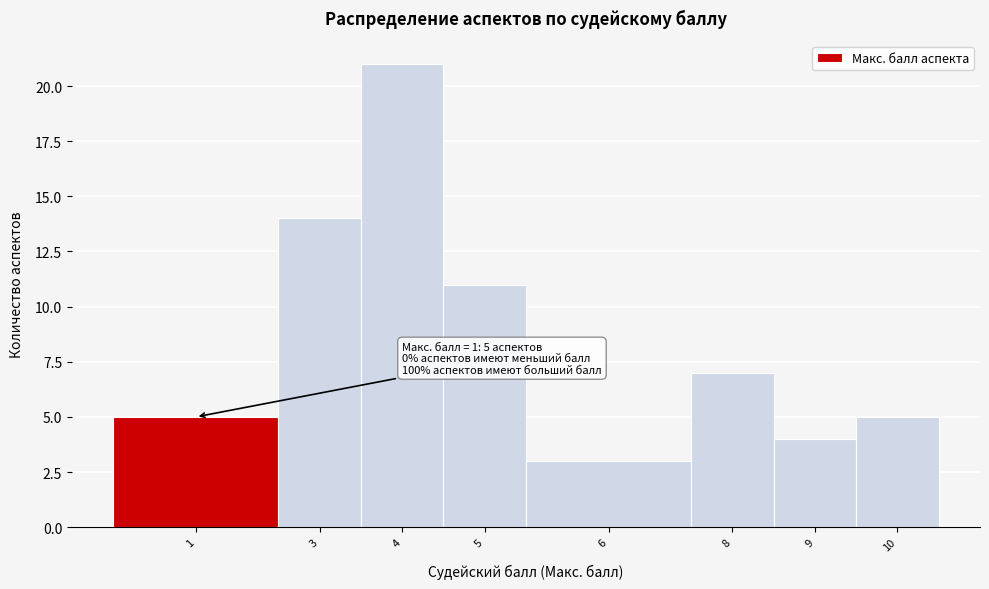

Reading right to left, what are all the values shown in this chart?

10=5	9=4	8=7	6=3	5=11	4=21	3=14	1=5